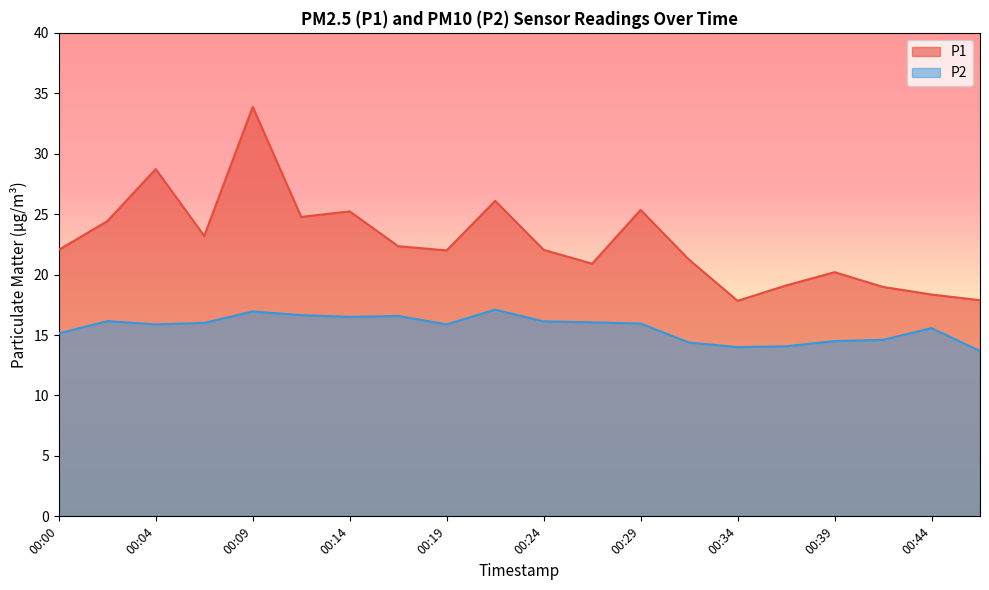

What is the value of the P1 point at the 8th from the left?

22.4